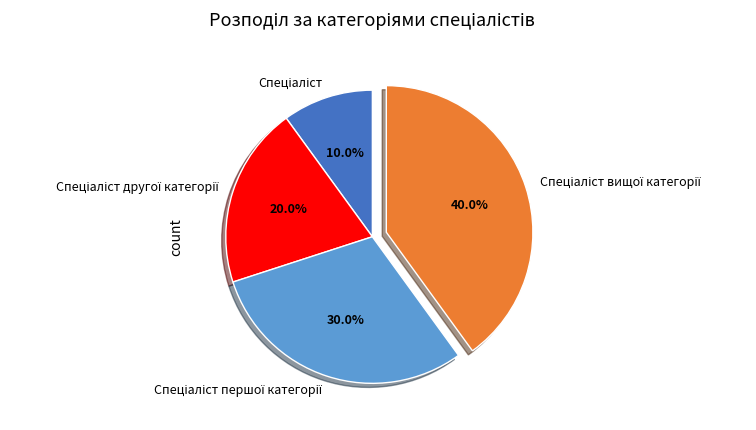

Is there a majority slice in this chart?

No